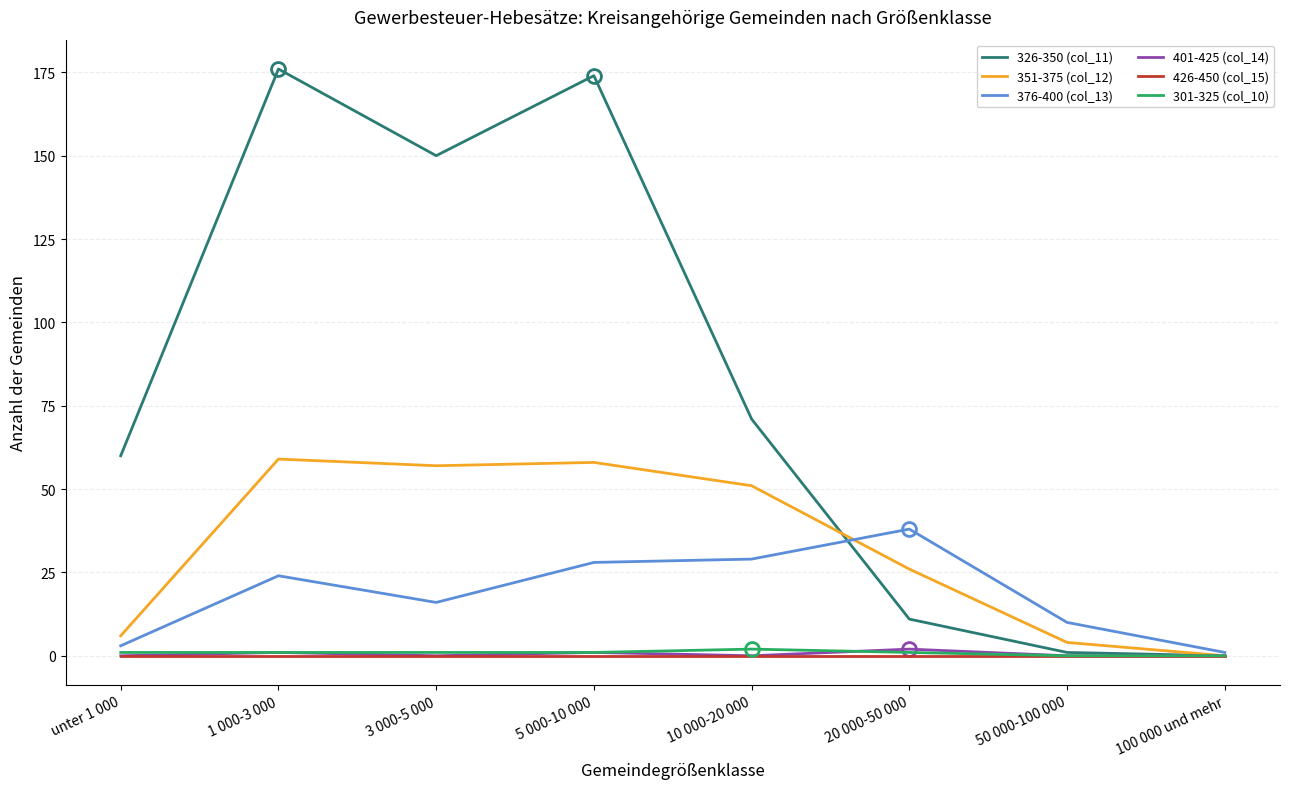

Is the value of 326-350 (col_11) at 1 000-3 000 greater than the value of 401-425 (col_14) at unter 1 000?

Yes